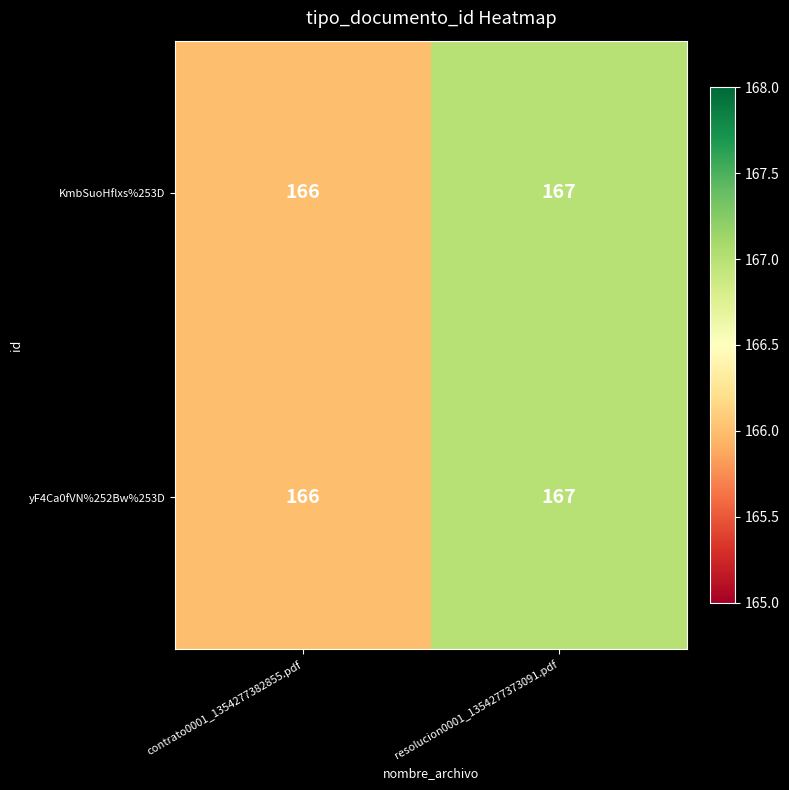

Is it true that yF4Ca0fVN%252Bw%253D equals 167 at resolucion0001_1354277373091.pdf?

True